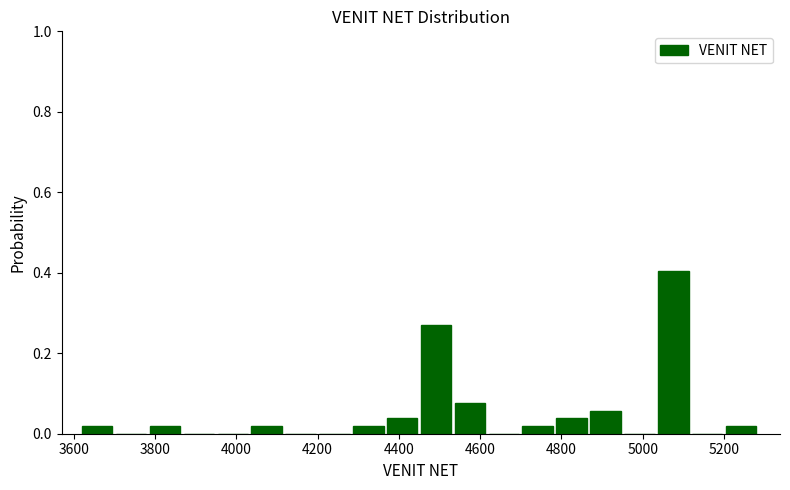

Reading left to right, list every bar in this chart as the range it spans on the x-axis followed by its height. Neither the bar edges nor the heights are printed on the chart, so give them approximately, as read against the axes.

3620 to 3700: under 0.02
3700 to 3780: 0
3780 to 3880: under 0.02
3880 to 3960: 0
3960 to 4040: 0
4040 to 4120: under 0.02
4120 to 4200: 0
4200 to 4280: 0
4280 to 4380: under 0.02
4380 to 4460: 0.04
4460 to 4540: 0.26
4540 to 4620: 0.08
4620 to 4700: 0
4700 to 4780: under 0.02
4780 to 4880: 0.04
4880 to 4960: 0.06
4960 to 5040: 0
5040 to 5120: 0.40
5120 to 5200: 0
5200 to 5280: under 0.02